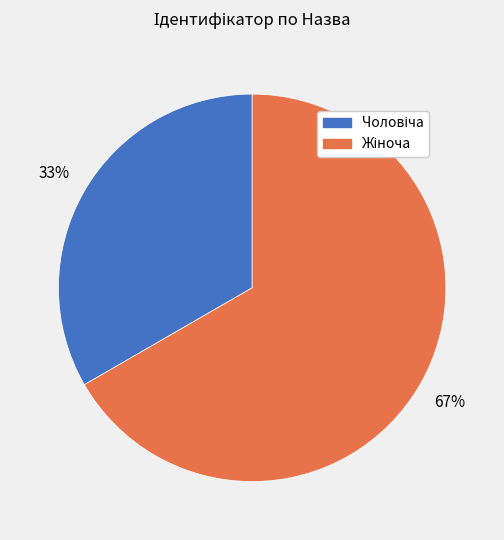

Is there any slice that represents more than half of the pie?

Yes